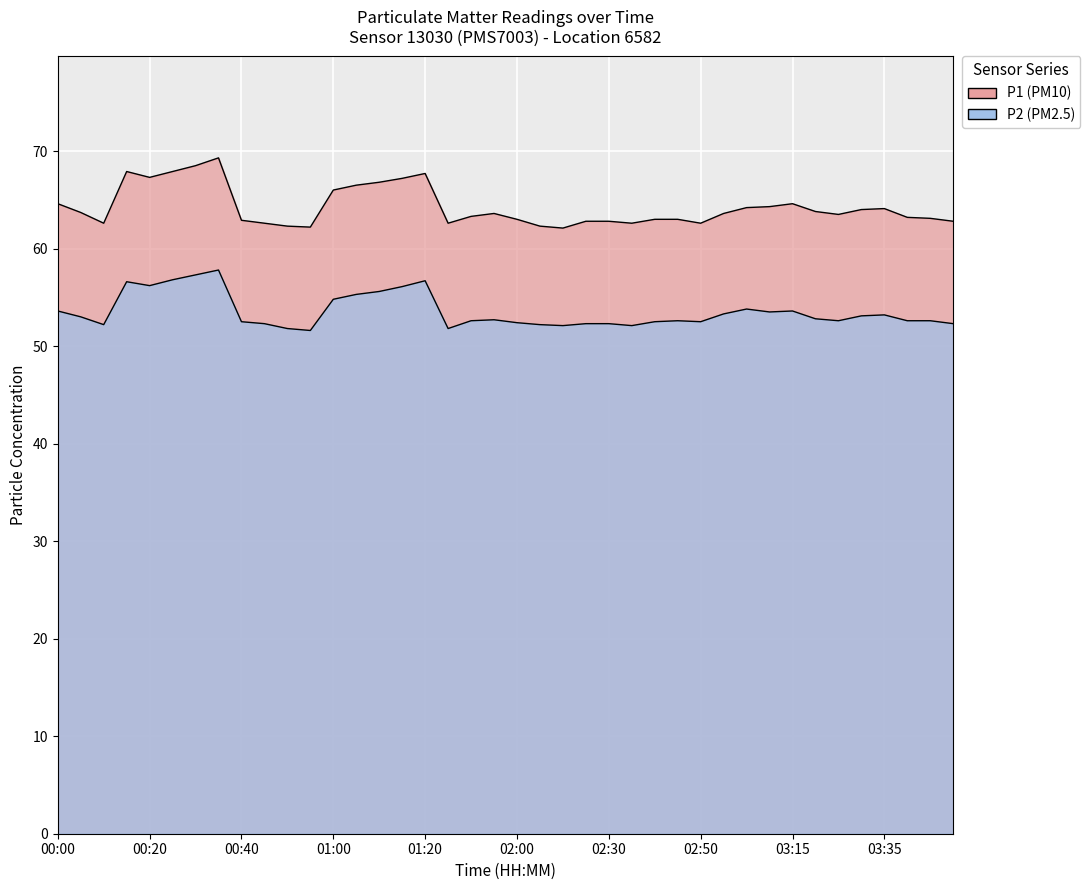

Which category has the lowest value across all series?

00:55